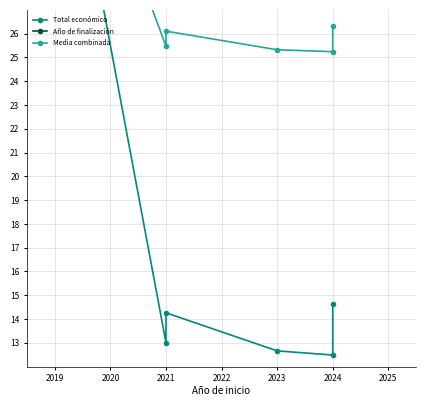

True or false: Total económico and Año de finalización cross at least once.

True